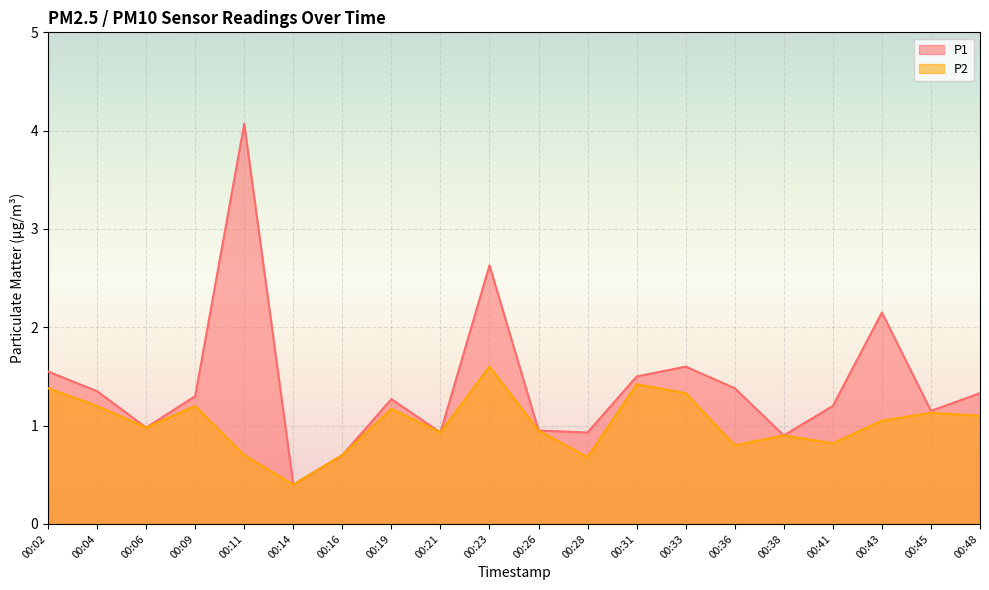

What is the greatest value displayed?

4.1